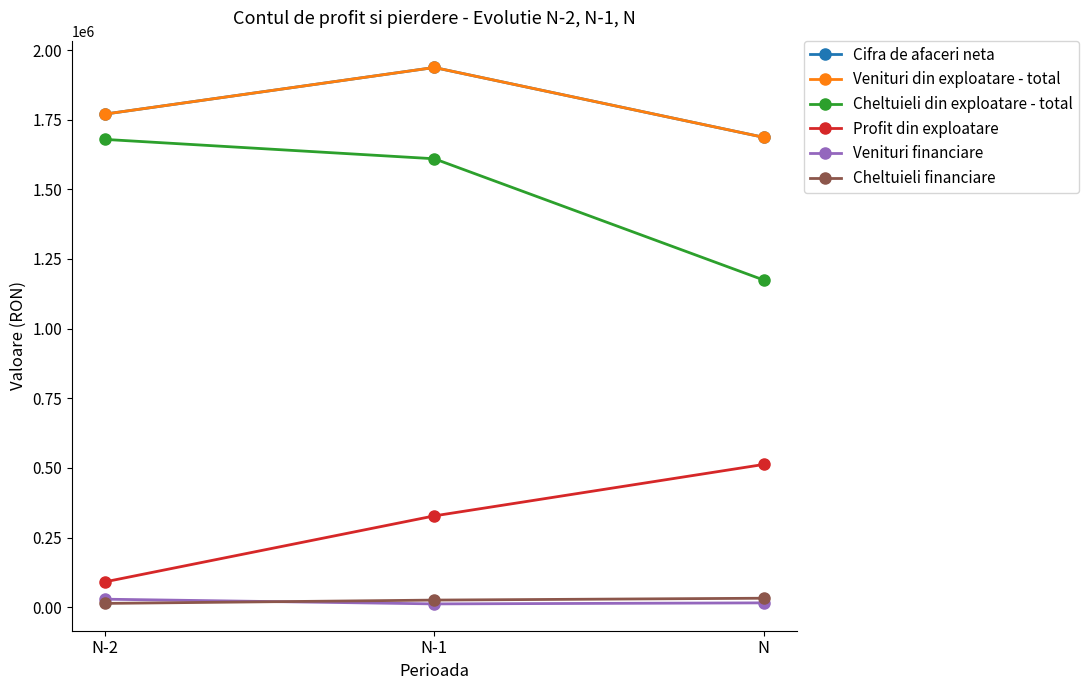

Reading right to left, extract all data points from this chart.

Cifra de afaceri neta: 1686713	1937390	1770061
Venituri din exploatare - total: 1686713	1937390	1770061
Cheltuieli din exploatare - total: 1174415	1609716	1679226
Profit din exploatare: 512298	327674	90835
Venituri financiare: 15404	11685	28613
Cheltuieli financiare: 32052	25380	13451